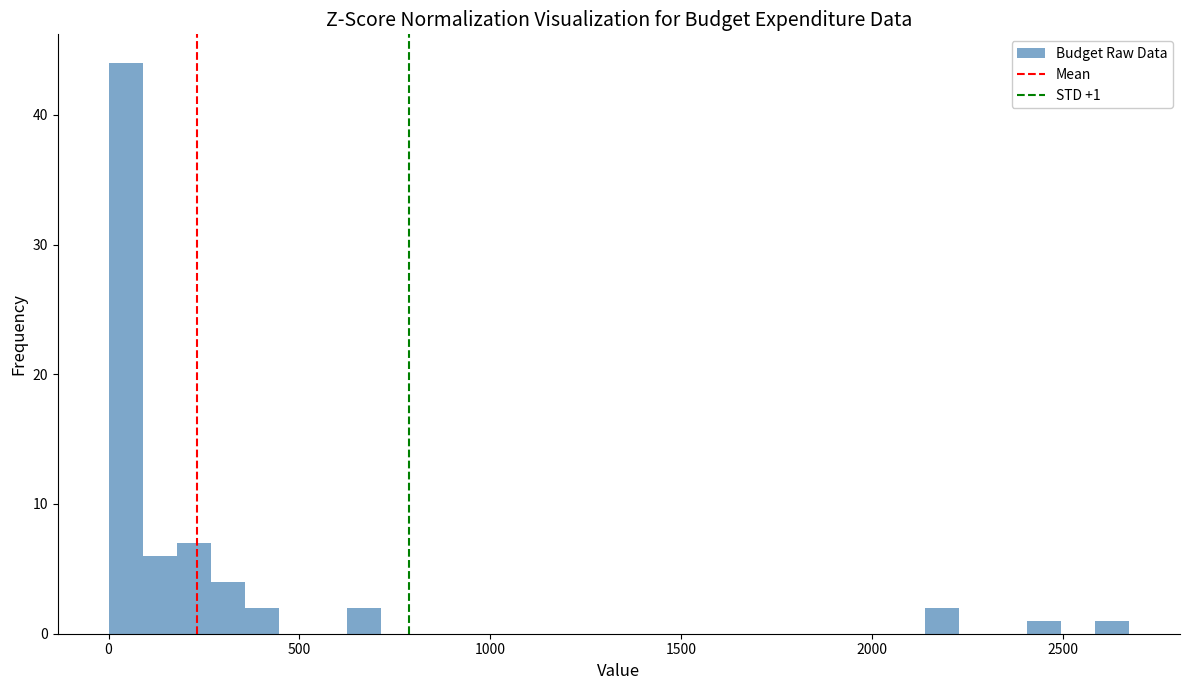

Around what value on the x-axis is the tallest bar? Give the approximate position of its centre, as read against the axis.

50